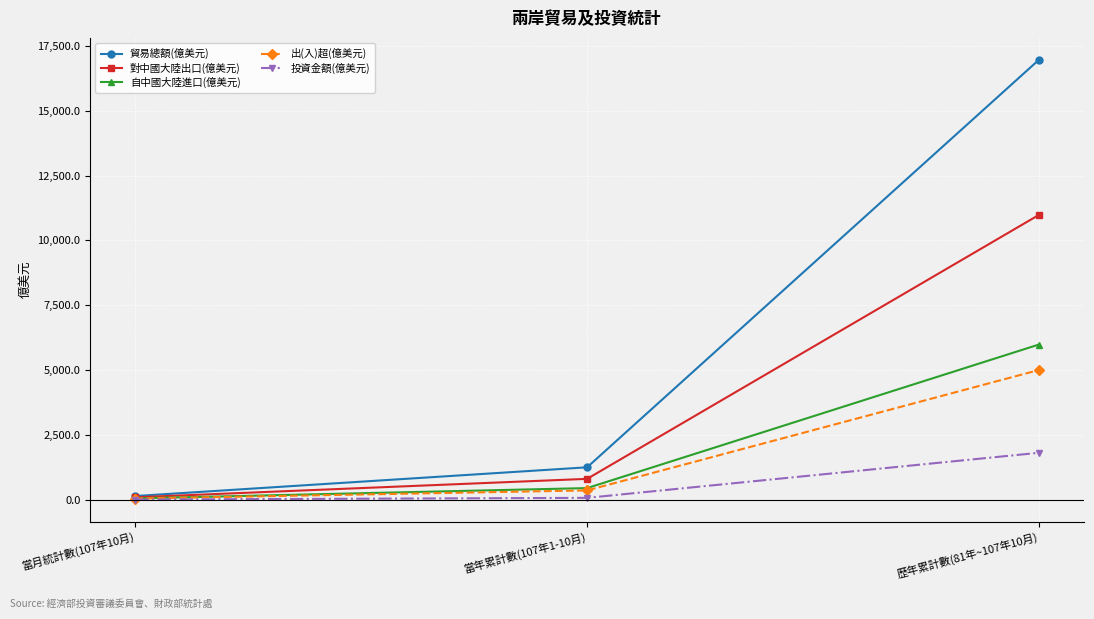

Does the chart display data point markers on the line(s)?

Yes